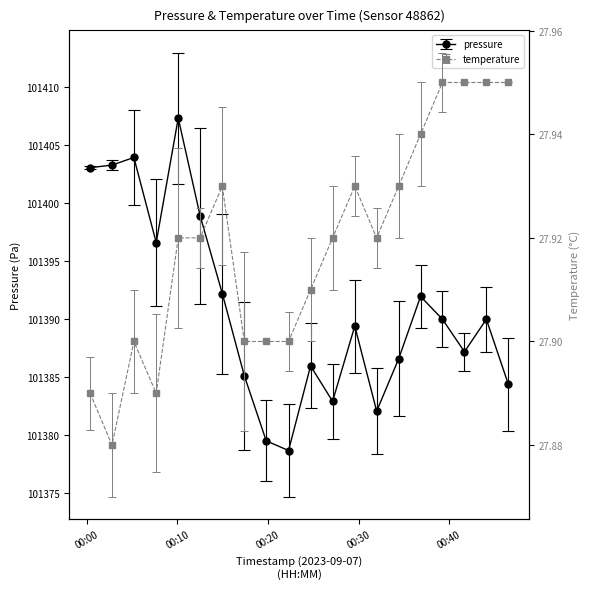

In temperature, how many points are lower than both neighbors (excluding endpoints)?

3